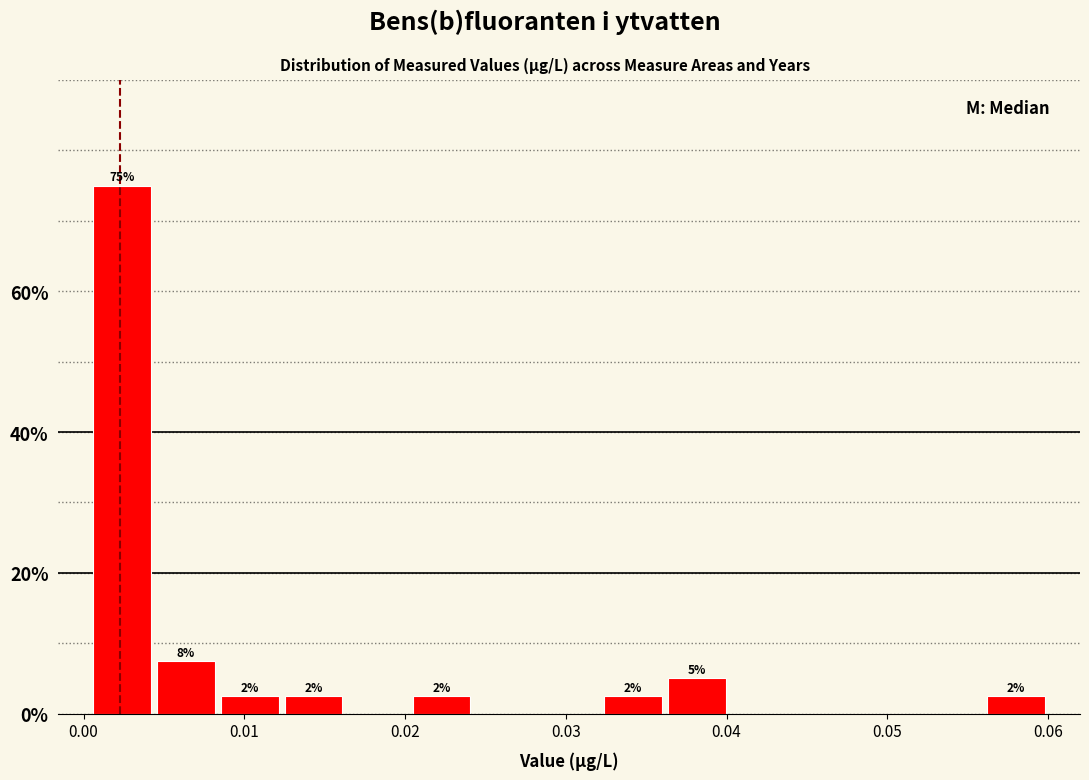

Read against the x-axis, roughly where is the centre of the tallest bar?

0.002